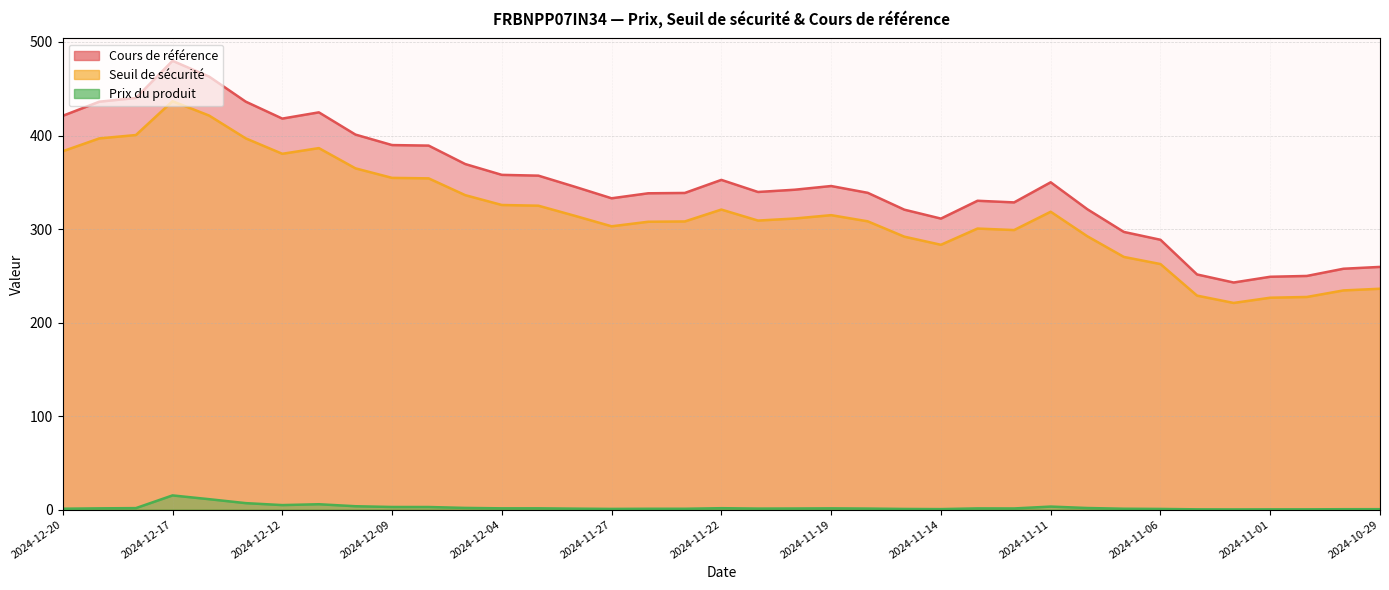

Rank the categories by Prix du produit value from lowest to highest.

2024-11-04, 2024-11-01, 2024-11-05, 2024-10-31, 2024-10-30, 2024-10-29, 2024-11-14, 2024-11-15, 2024-11-06, 2024-11-27, 2024-11-26, 2024-11-25, 2024-11-07, 2024-12-20, 2024-11-29, 2024-11-21, 2024-11-18, 2024-11-20, 2024-11-12, 2024-11-13, 2024-12-19, 2024-11-19, 2024-12-04, 2024-12-02, 2024-11-22, 2024-12-18, 2024-11-08, 2024-12-05, 2024-12-06, 2024-12-09, 2024-11-11, 2024-12-10, 2024-12-12, 2024-12-11, 2024-12-13, 2024-12-16, 2024-12-17